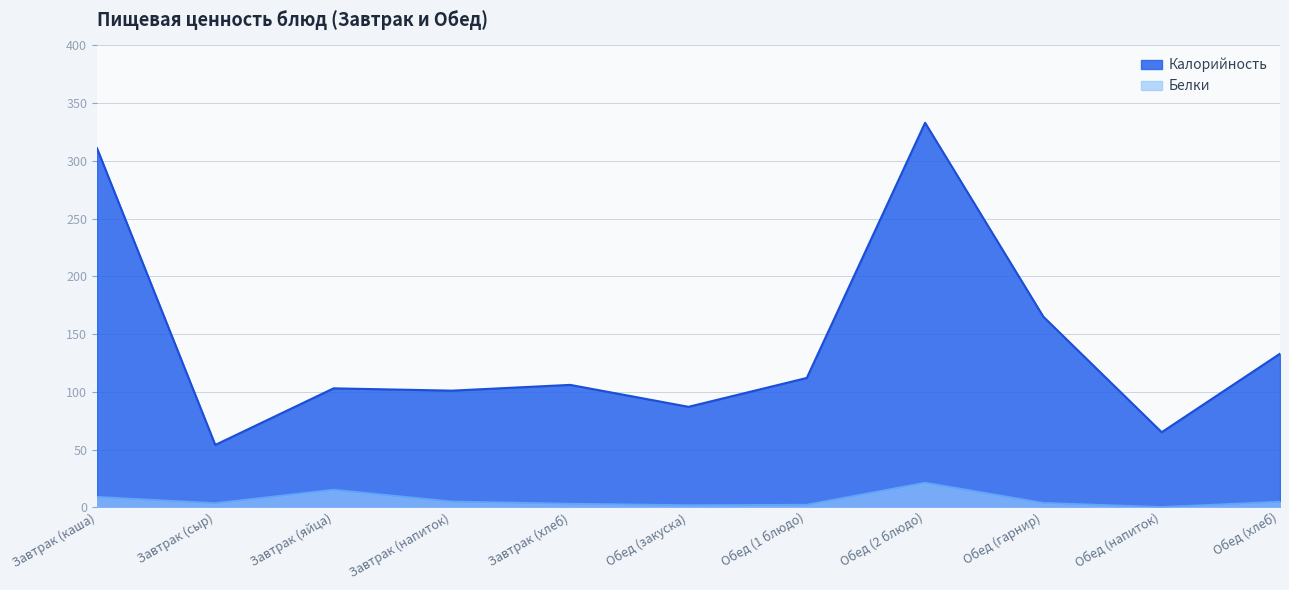

List the labels in order of Белки value, smallest first.

Обед (напиток), Обед (закуска), Обед (1 блюдо), Завтрак (хлеб), Завтрак (сыр), Обед (гарнир), Обед (хлеб), Завтрак (напиток), Завтрак (каша), Завтрак (яйца), Обед (2 блюдо)